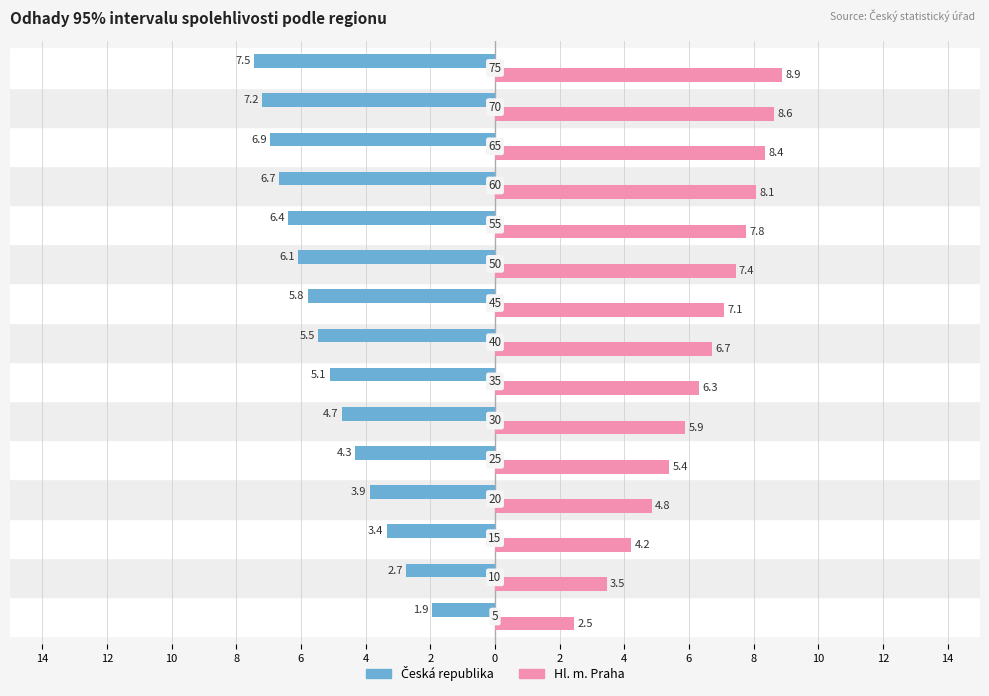

What is the value of the Česká republika bar at the 15th from the left?

-1.9